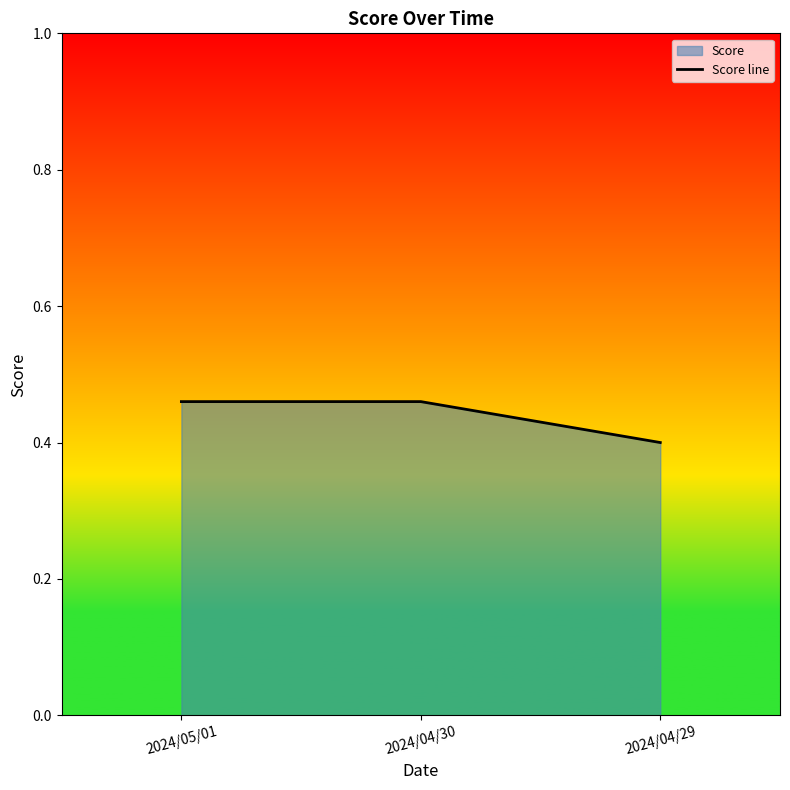

What is the value of the 2nd point from the left?

0.5